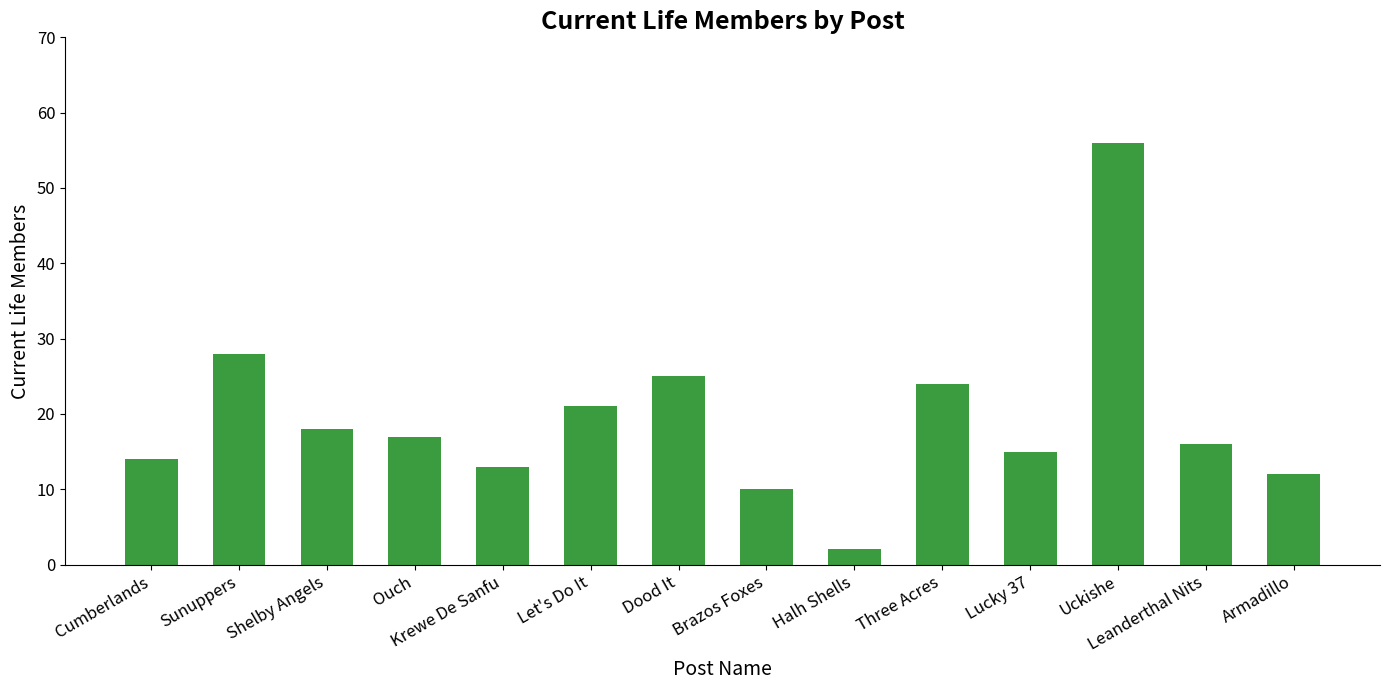

How many series are shown in this chart?

1